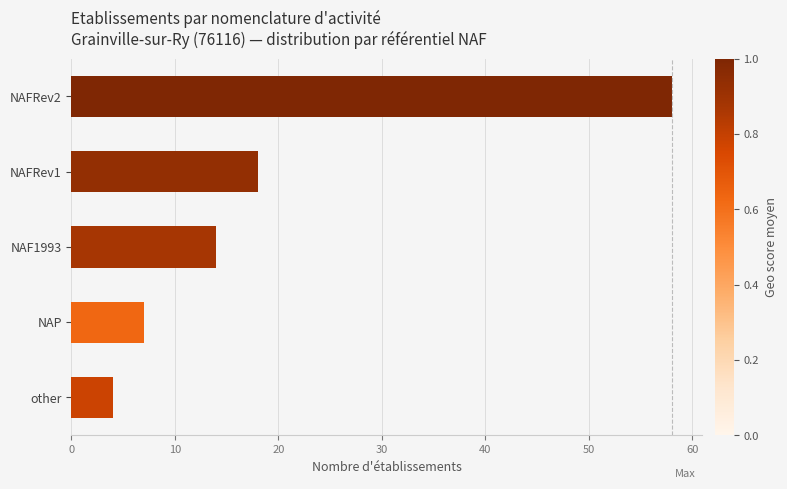

What position from the bottom is NAFRev1?

4